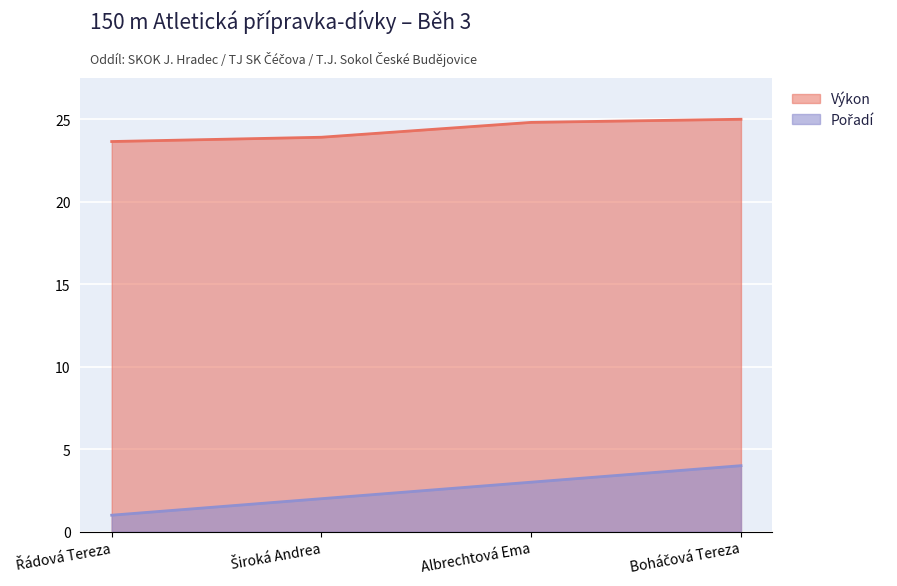

At which label does Výkon first exceed 24?

Albrechtová Ema